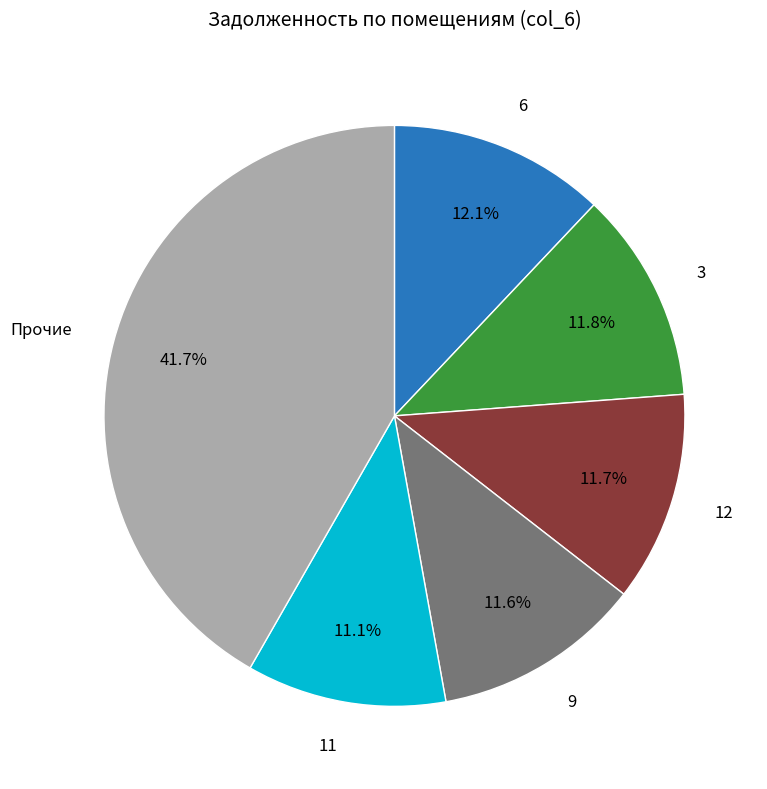

How many slices are in this pie chart?

6